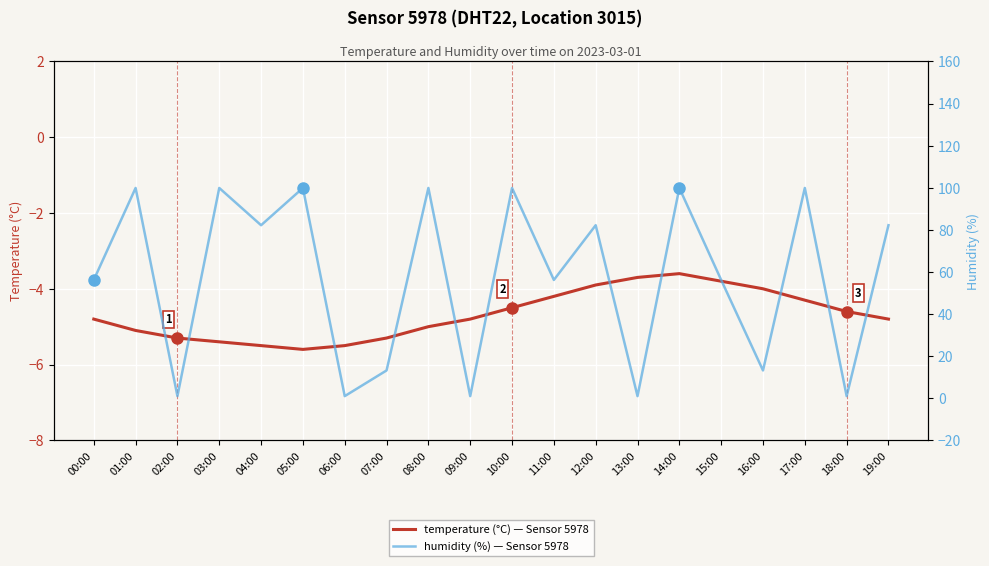

How many lines are shown in the chart?

2